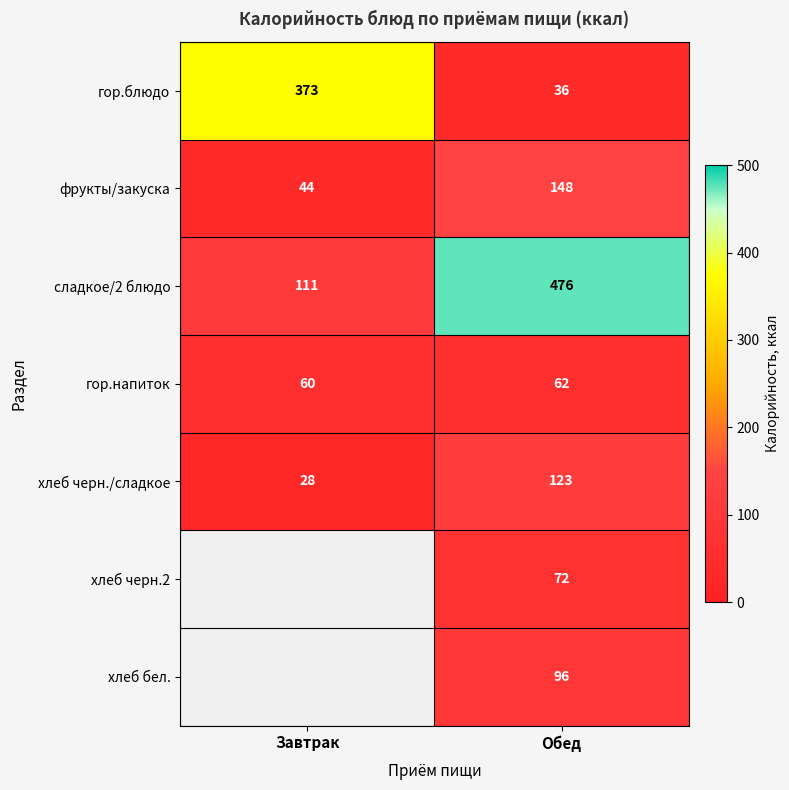

What is the total value across all series at Завтрак?

616